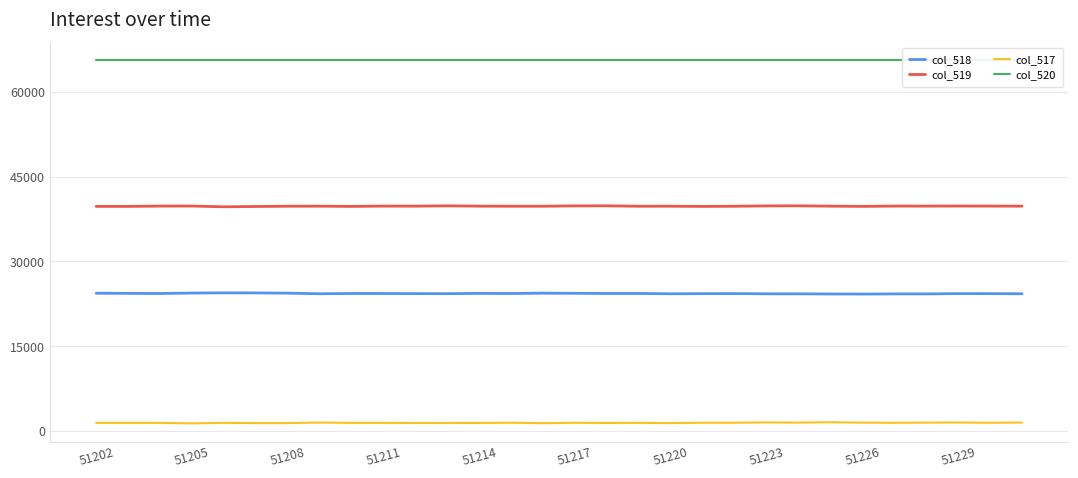

What are all the series names shown in the legend?

col_518, col_519, col_517, col_520